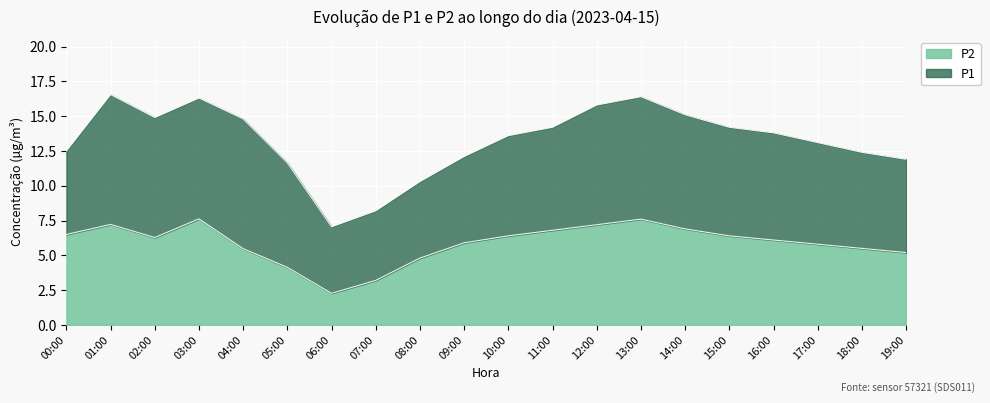

At 11:00, list the series in order from largest to smallest.

P1, P2